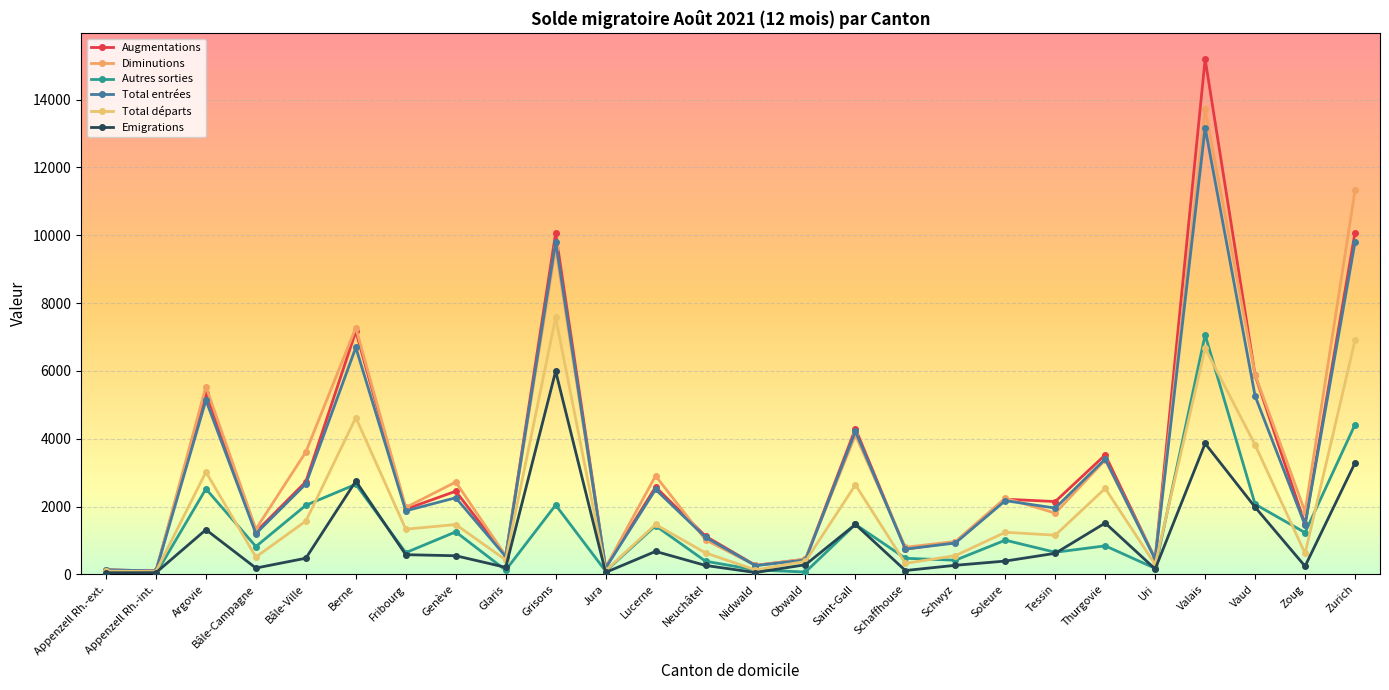

In Total entrées, how many points are higher than both neighbors (excluding endpoints)?

9